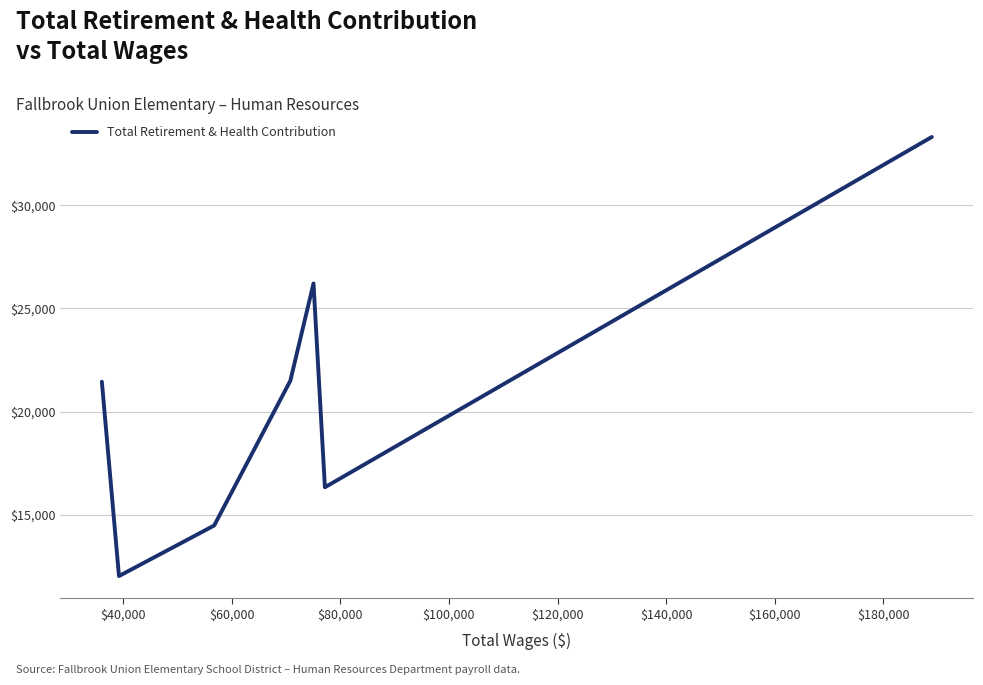

True or false: the data has more than 1 interior local peaks.

False